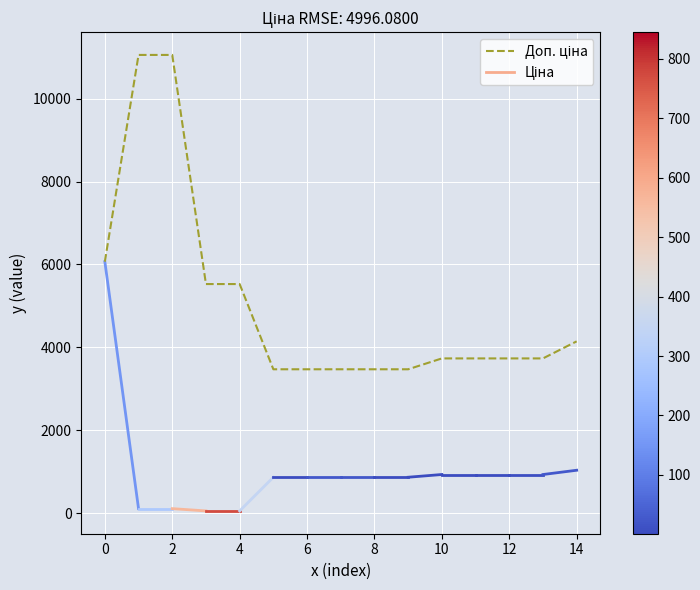

What is the smallest value displayed?

3472.1